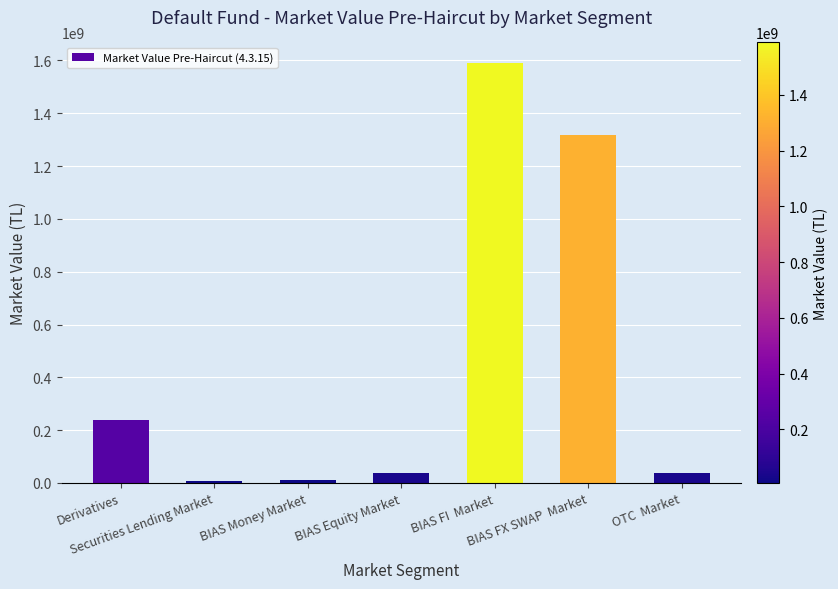

What is the greatest value displayed?

1588453087.7